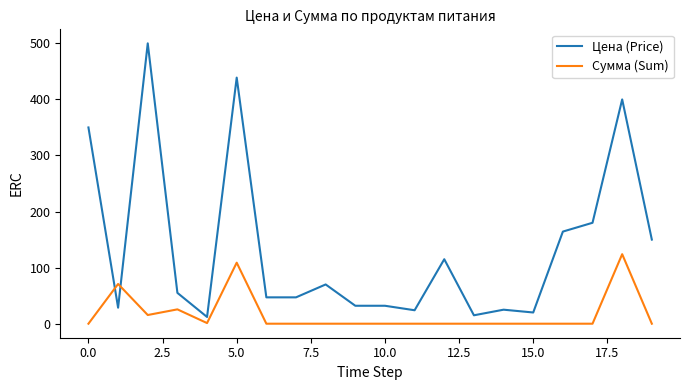

What is the highest value of the Сумма (Sum) series?

124.0